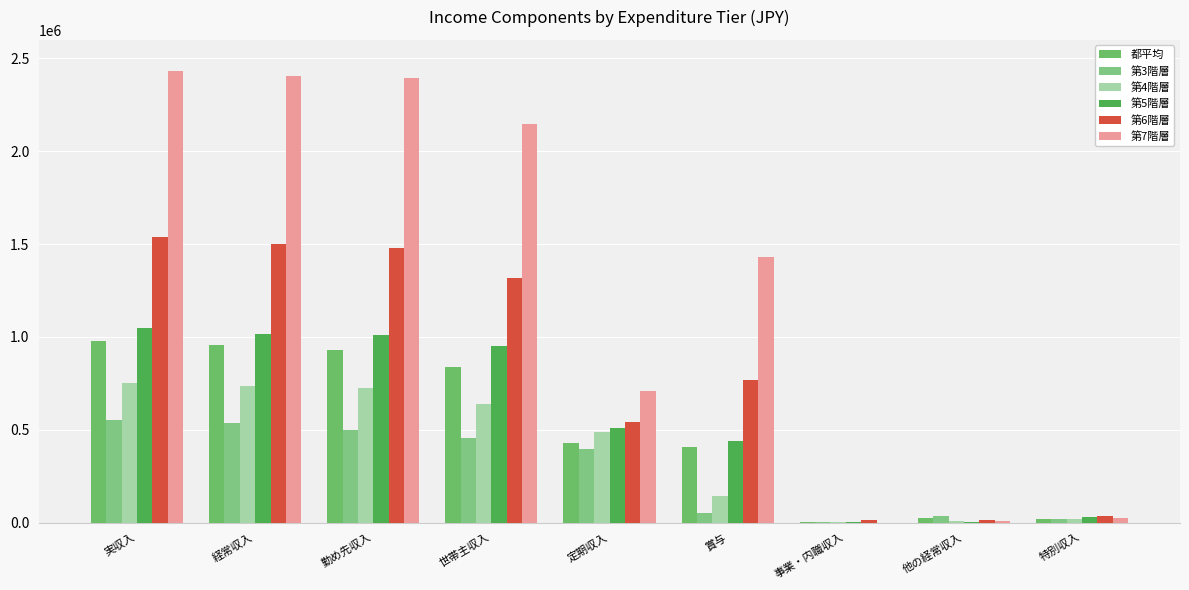

What is the sum of the 第7階層 values at 実収入 and 経常収入?

4835783